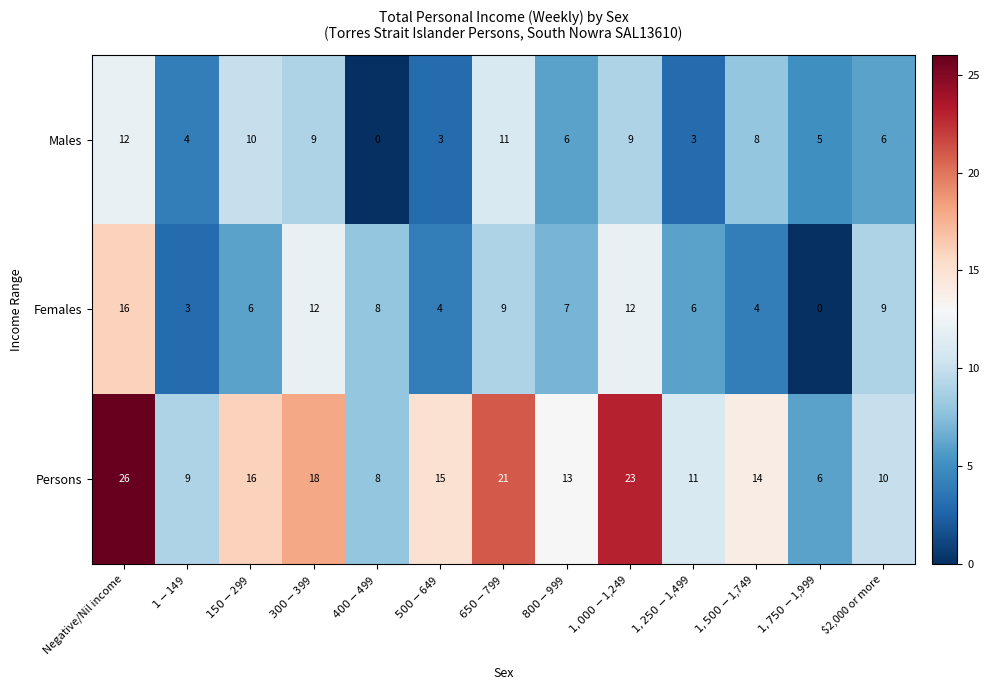

List the series in order of their peak value, highest first.

Persons, Females, Males